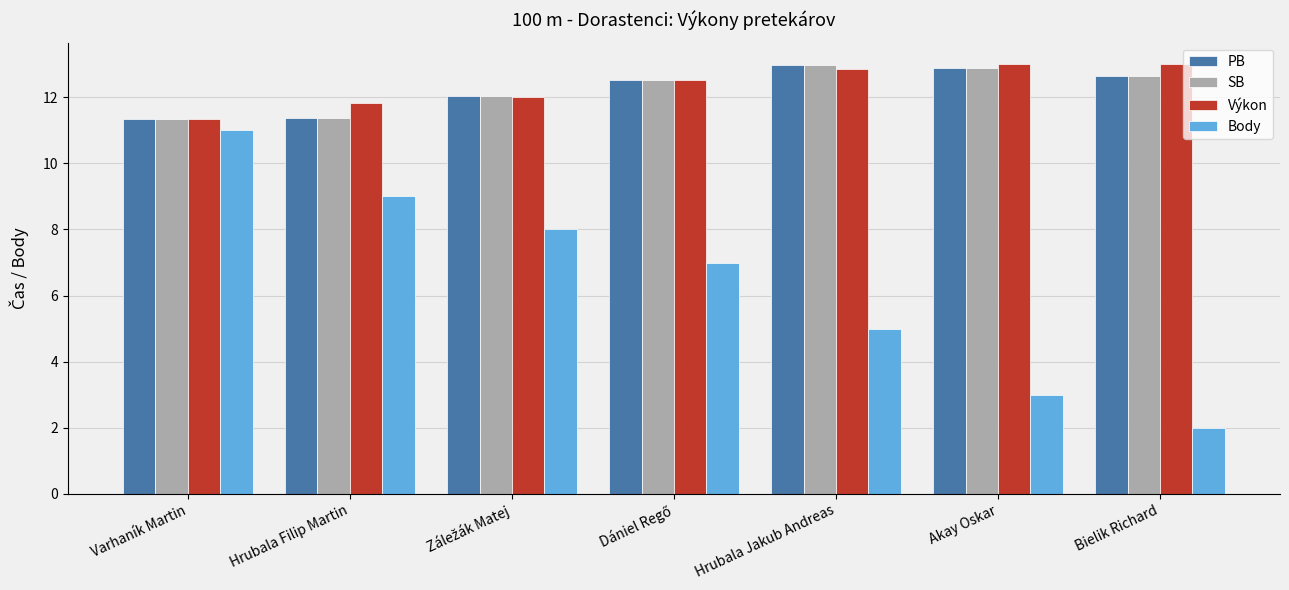

Read the PB value at Bielik Richard.

12.7